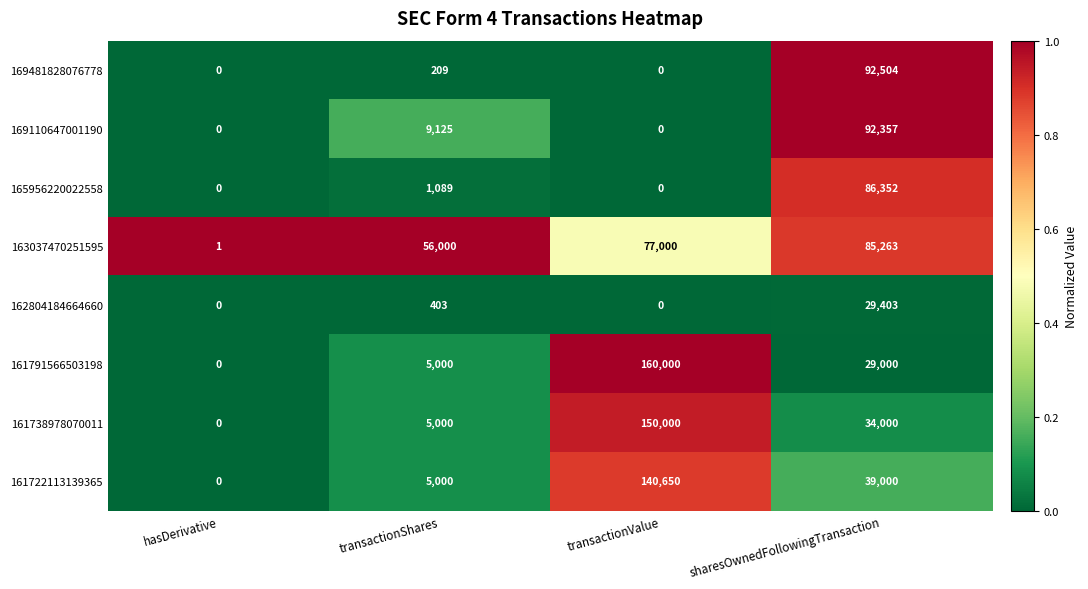

Rank the series by their maximum value, from highest to lowest.

161791566503198, 161738978070011, 161722113139365, 169481828076778, 169110647001190, 165956220022558, 163037470251595, 162804184664660